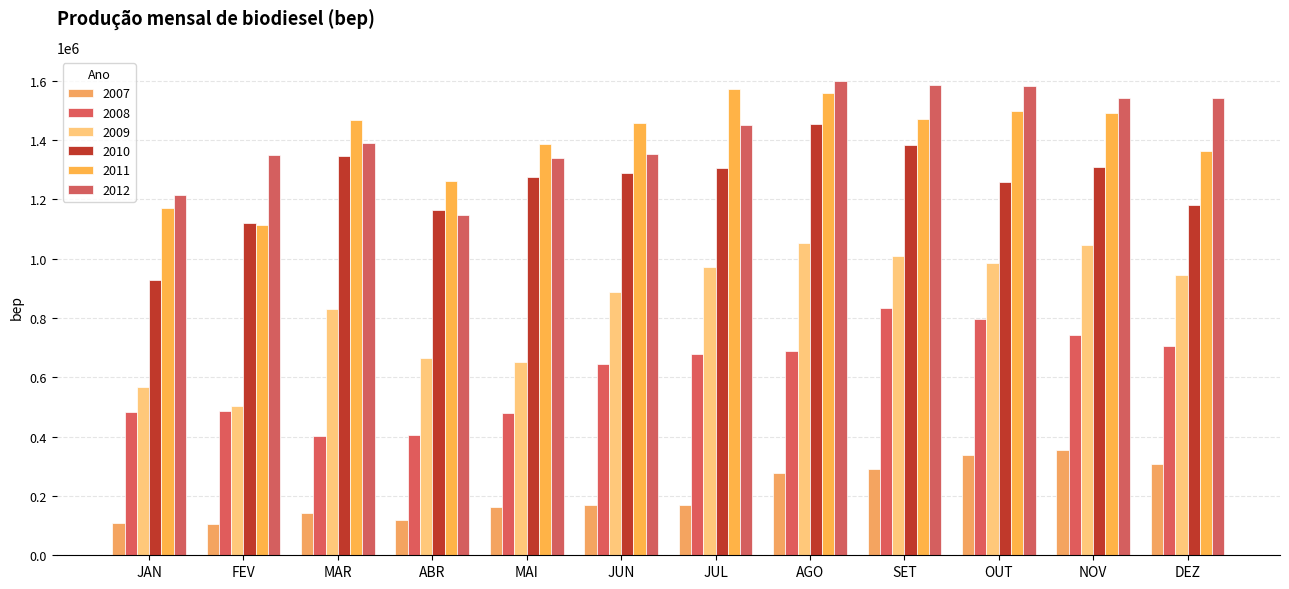

List the labels in order of 2011 value, smallest first.

FEV, JAN, ABR, DEZ, MAI, JUN, MAR, SET, NOV, OUT, AGO, JUL